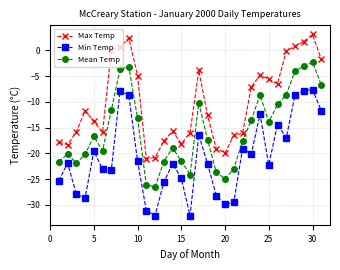

What is the difference between the maximum and second lowest values in the Mean Temp series?

23.8